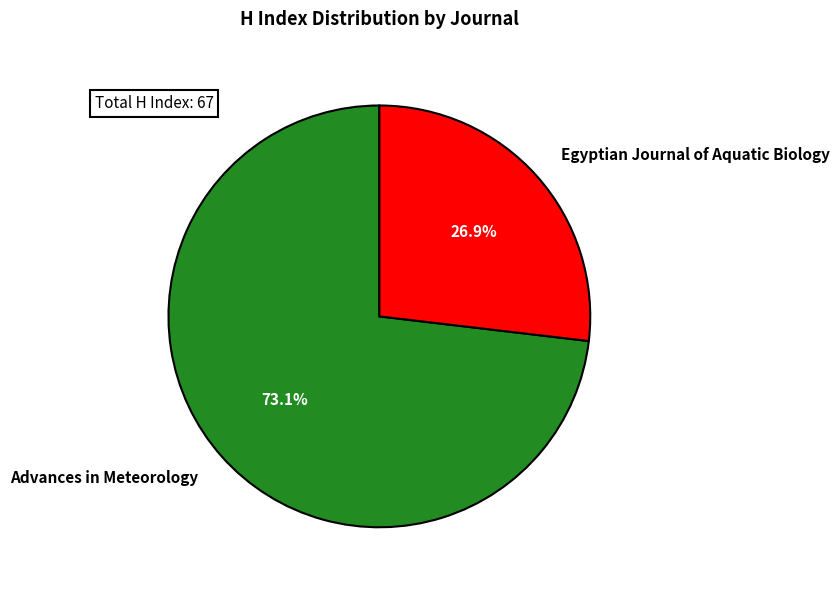

To the nearest percent, what is the difference between the largest and smallest slice percentages?

46%